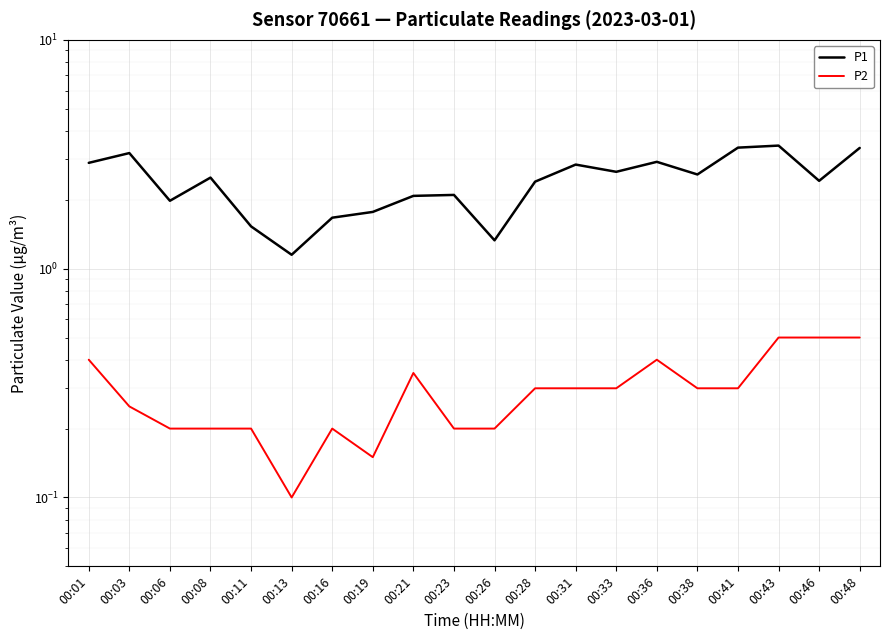

Reading right to left, transcribe all the data shown in this chart.

P1: 00:48=3.4	00:46=2.4	00:43=3.5	00:41=3.4	00:38=2.6	00:36=2.9	00:33=2.6	00:31=2.9	00:28=2.4	00:26=1.3	00:23=2.1	00:21=2.1	00:19=1.8	00:16=1.7	00:13=1.1	00:11=1.5	00:08=2.5	00:06=2.0	00:03=3.2	00:01=2.9
P2: 00:48=0.5	00:46=0.5	00:43=0.5	00:41=0.3	00:38=0.3	00:36=0.4	00:33=0.3	00:31=0.3	00:28=0.3	00:26=0.2	00:23=0.2	00:21=0.3	00:19=0.1	00:16=0.2	00:13=0.1	00:11=0.2	00:08=0.2	00:06=0.2	00:03=0.2	00:01=0.4